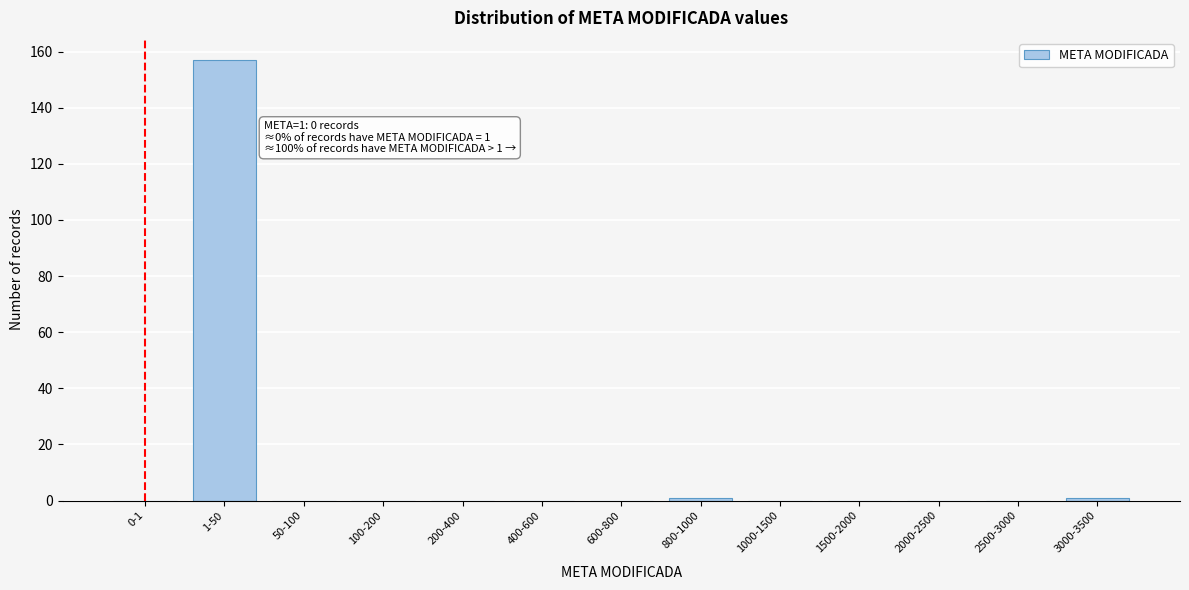

Reading left to right, what are all the values shown in this chart?

0-1=0	1-50=157	50-100=0	100-200=0	200-400=0	400-600=0	600-800=0	800-1000=1	1000-1500=0	1500-2000=0	2000-2500=0	2500-3000=0	3000-3500=1